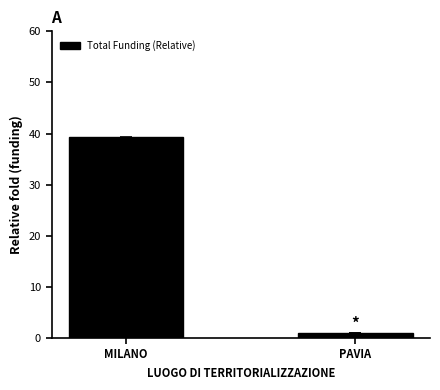

The value at MILANO is 39.2. True or false?

True